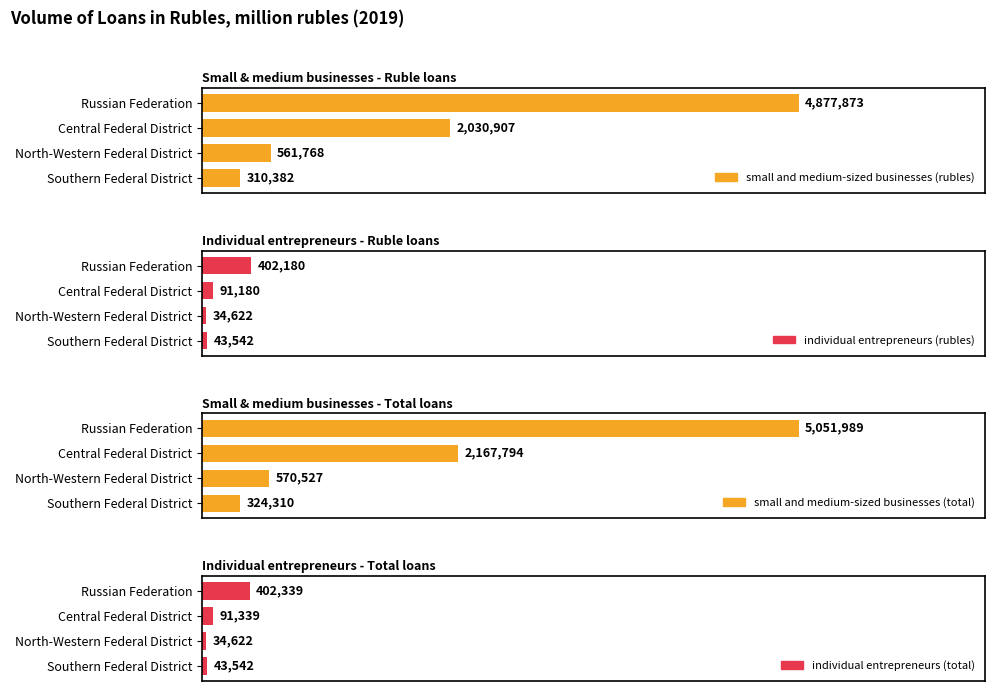

What is the maximum value shown in the chart?

5051989